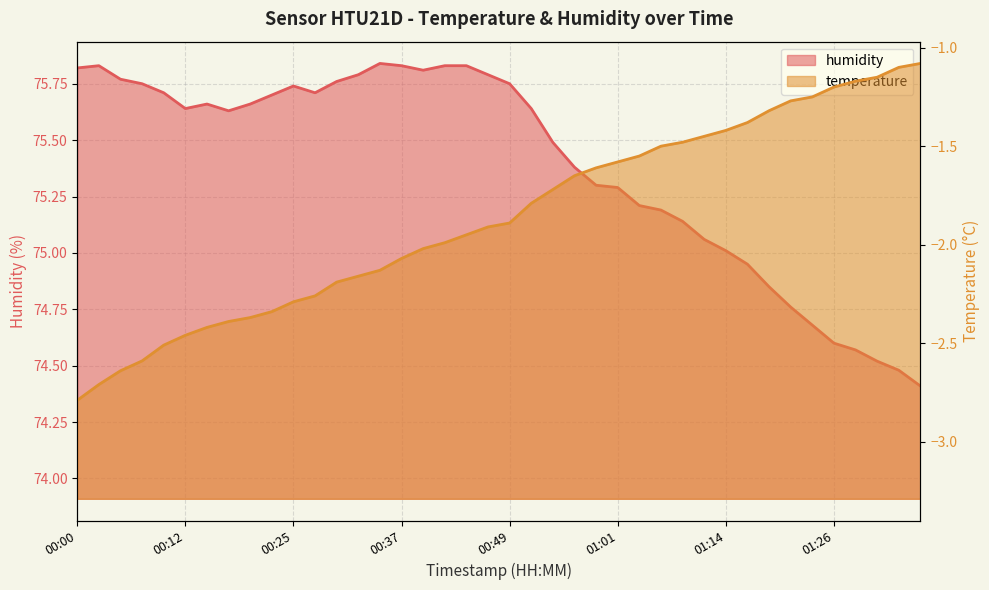

At which category is the sum across all series the highest?

00:47